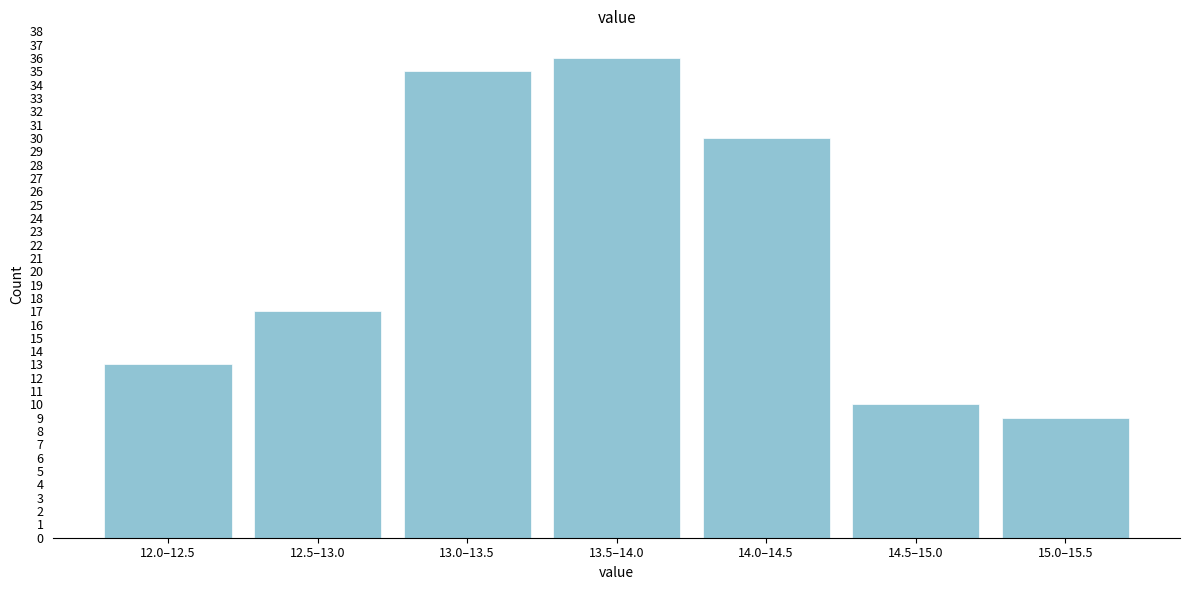

Reading left to right, extract all data points from this chart.

12.0–12.5=13	12.5–13.0=17	13.0–13.5=35	13.5–14.0=36	14.0–14.5=30	14.5–15.0=10	15.0–15.5=9